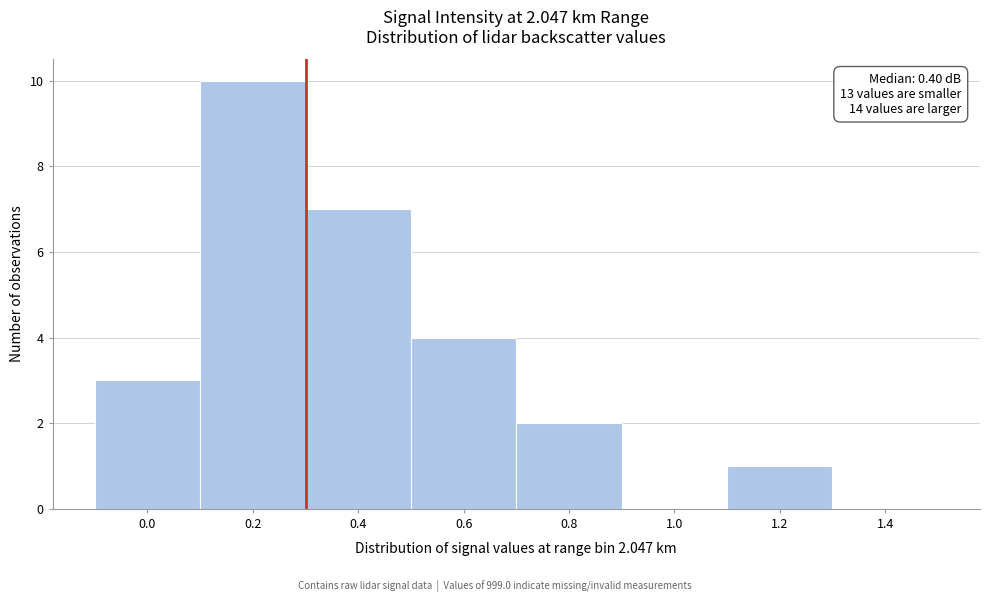

Reading left to right, extract all data points from this chart.

0.0=3	0.2=10	0.4=7	0.6=4	0.8=2	1.0=0	1.2=1	1.4=0